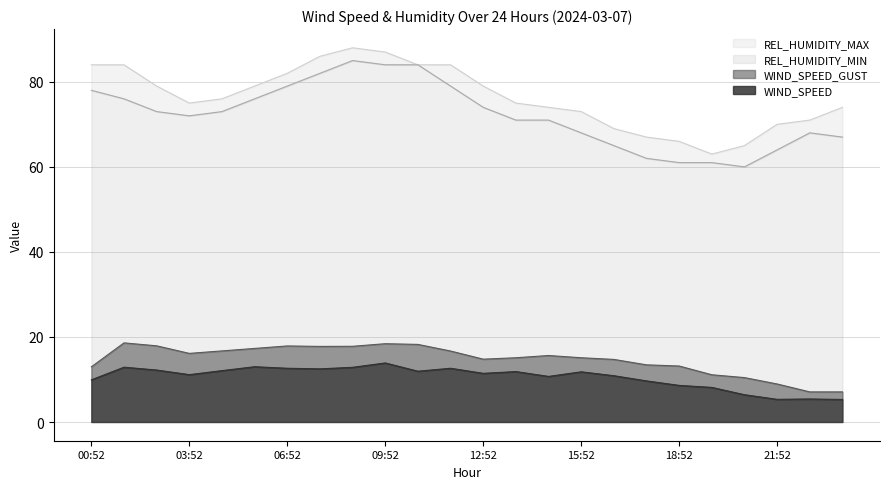

The value of REL_HUMIDITY_MAX at 17:52 is 117.9. True or false?

False